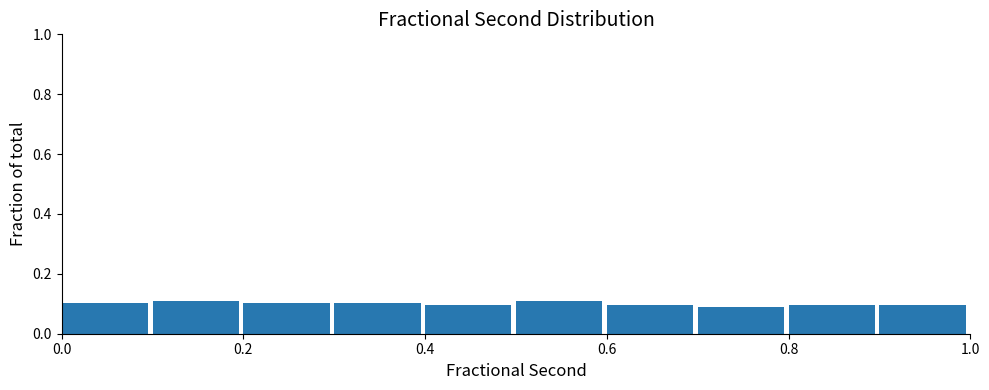

Reading left to right, transcribe this chart: for each bar, give the range it covers on the x-axis and its height. The values are not printed on the chart, so give them approximately, as read against the axis.

0.0 to 0.1: 0.1
0.1 to 0.2: 0.1
0.2 to 0.3: 0.1
0.3 to 0.4: 0.1
0.4 to 0.5: 0.1
0.5 to 0.6: 0.1
0.6 to 0.7: 0.1
0.7 to 0.8: 0.1
0.8 to 0.9: 0.1
0.9 to 1.0: 0.1